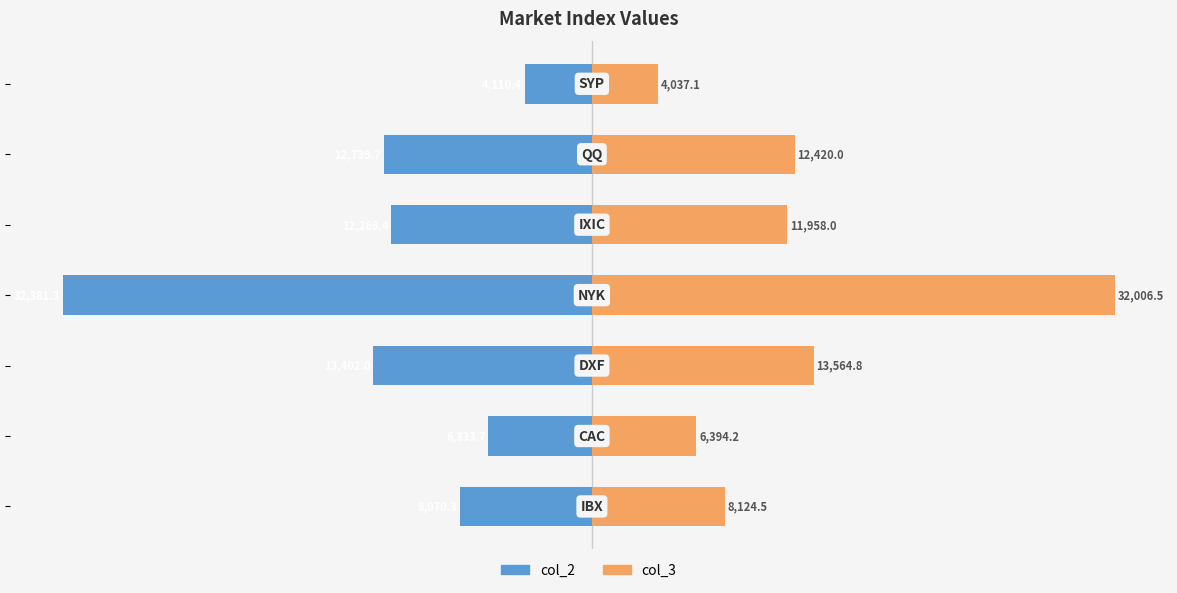

Rank the series at 0 from lowest to highest value.

col_2, col_3